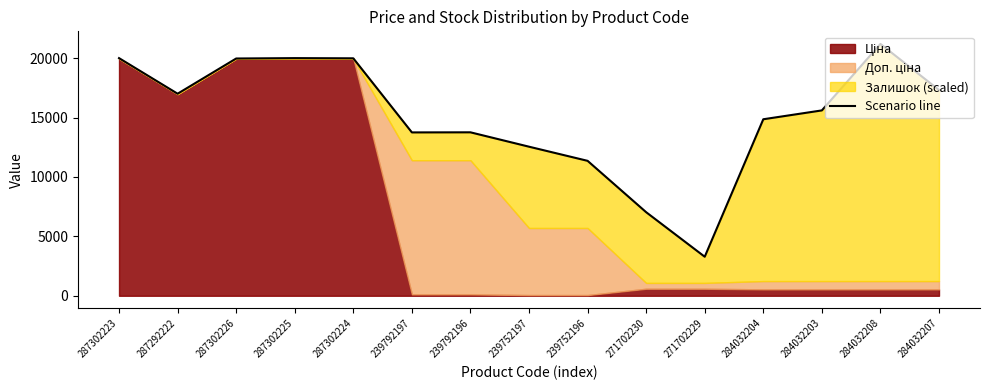

Reading left to right, what are all the values shown in this chart?

287302223=20004.7	287292222=17008.7	287302226=19972.3	287302225=20004.7	287302224=19988.5	239792197=13750.6	239792196=13758.7	239752197=12548.7	239752196=11358.1	271702230=7034.5	271702229=3284.6	284032204=14858.0	284032203=15603.1	284032208=21199.6	284032207=17320.1